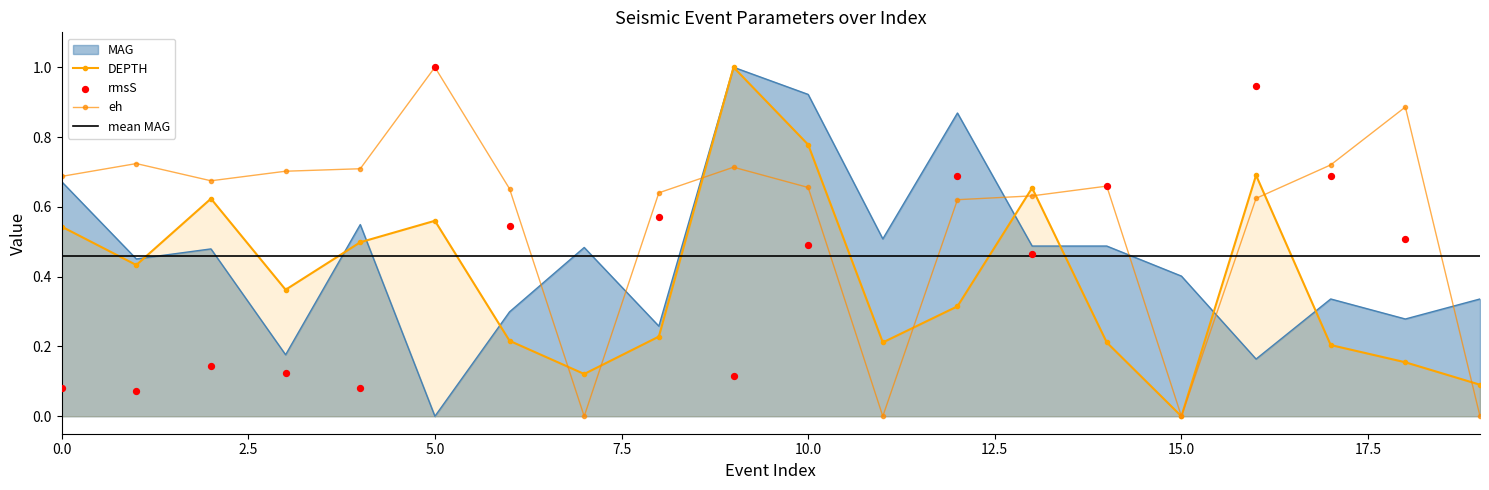

Which series has the largest Y range (max minus min)?

MAG